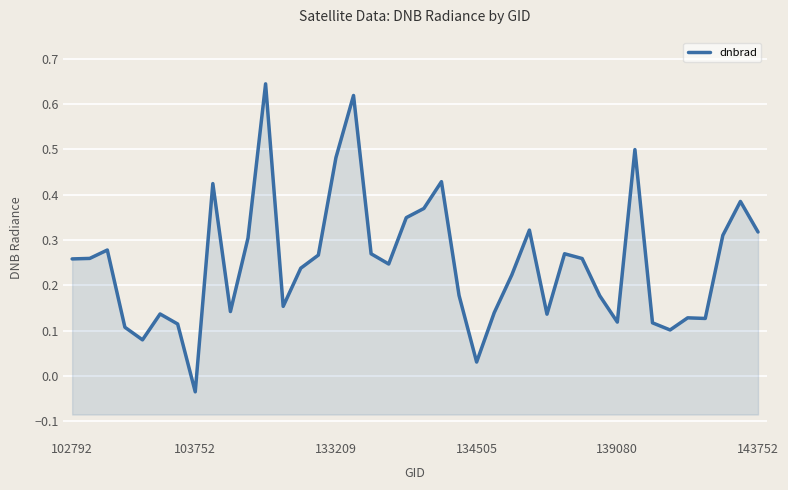

How many lines are shown in the chart?

1